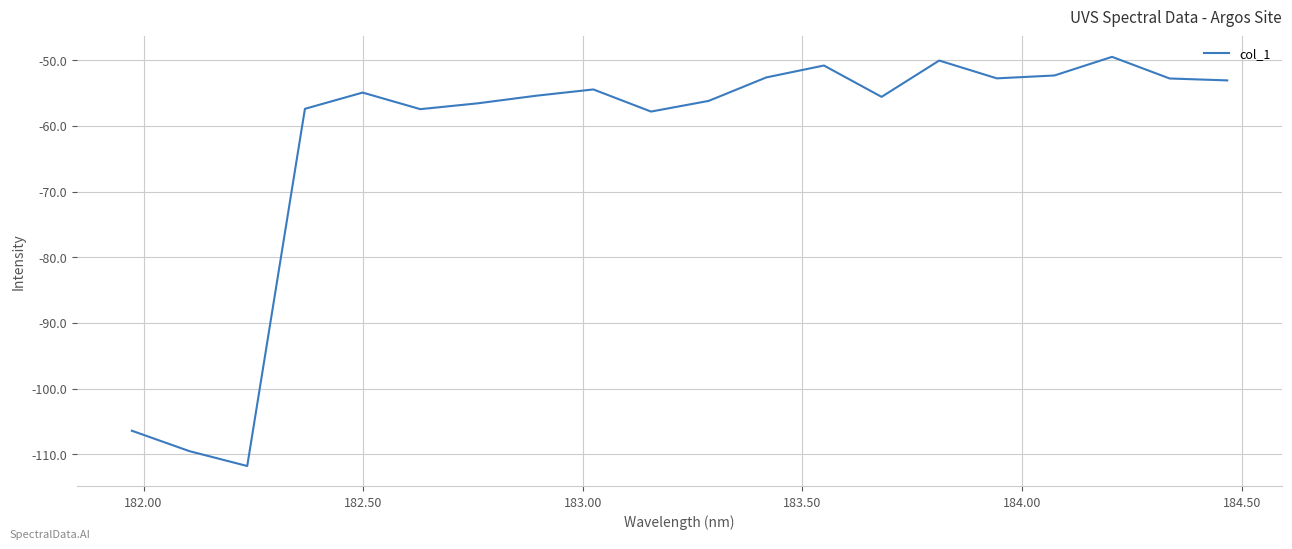

What is the maximum value shown in the chart?

-49.5